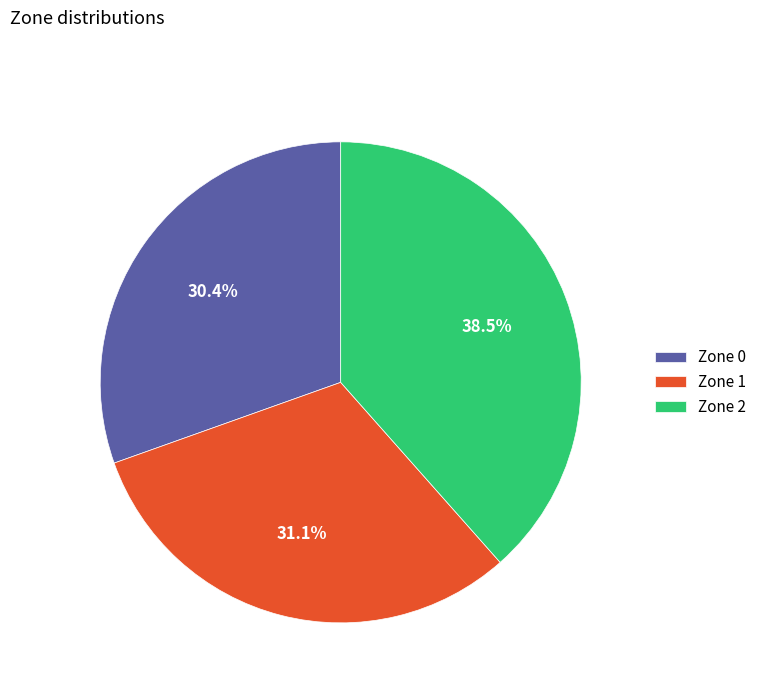

How many segments does this pie chart have?

3